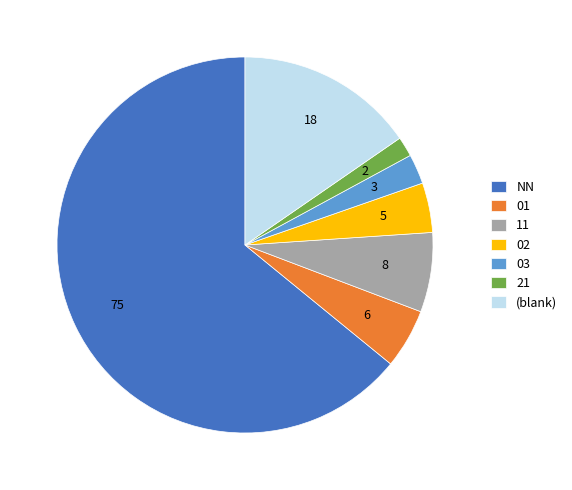

Count the number of slices in the pie.

7